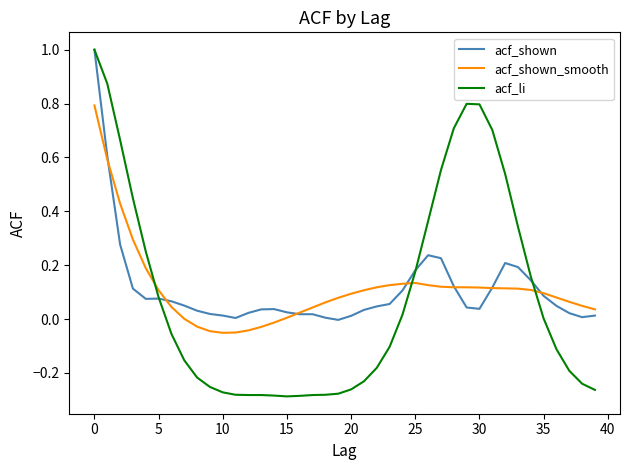

Which series has the widest spread of values?

acf_li